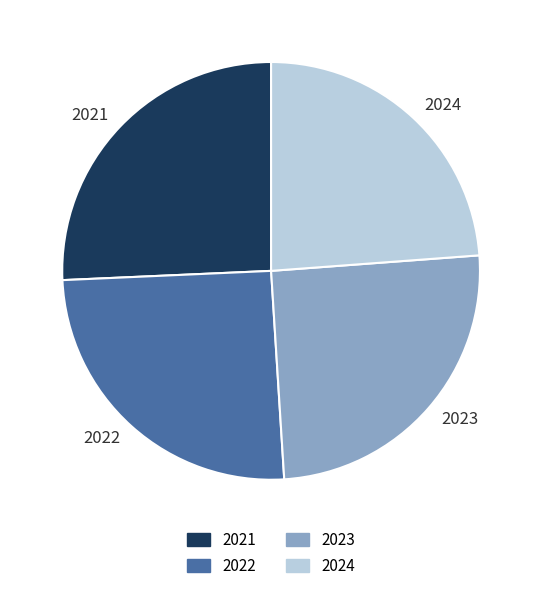

What is the smallest slice in the pie chart?

2024